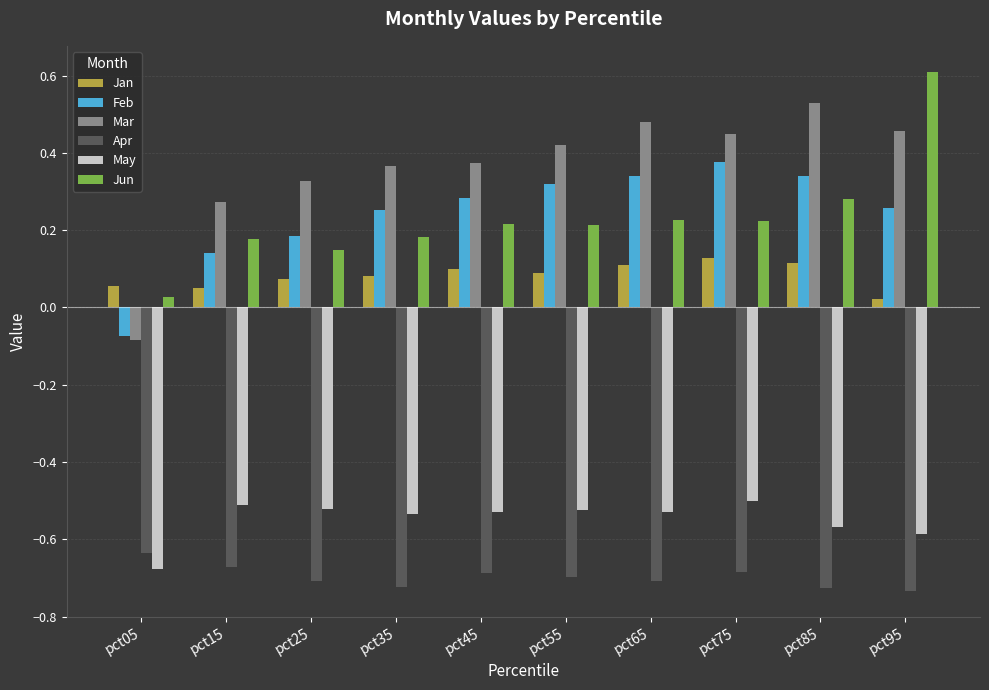

The Mar series shows 0.1 at pct95. True or false?

False